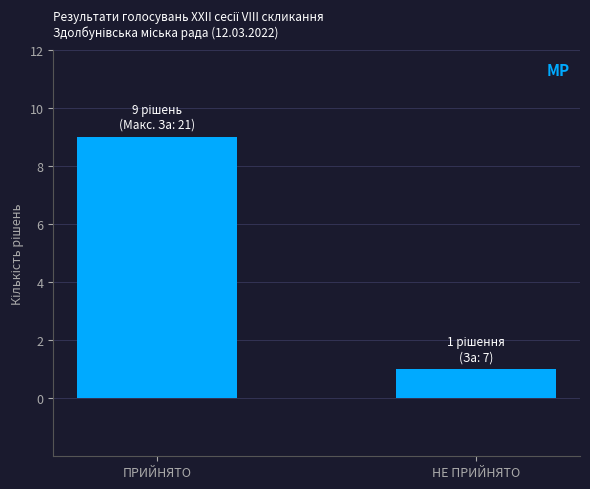

Reading left to right, transcribe all the data shown in this chart.

ПРИЙНЯТО=9	НЕ ПРИЙНЯТО=1